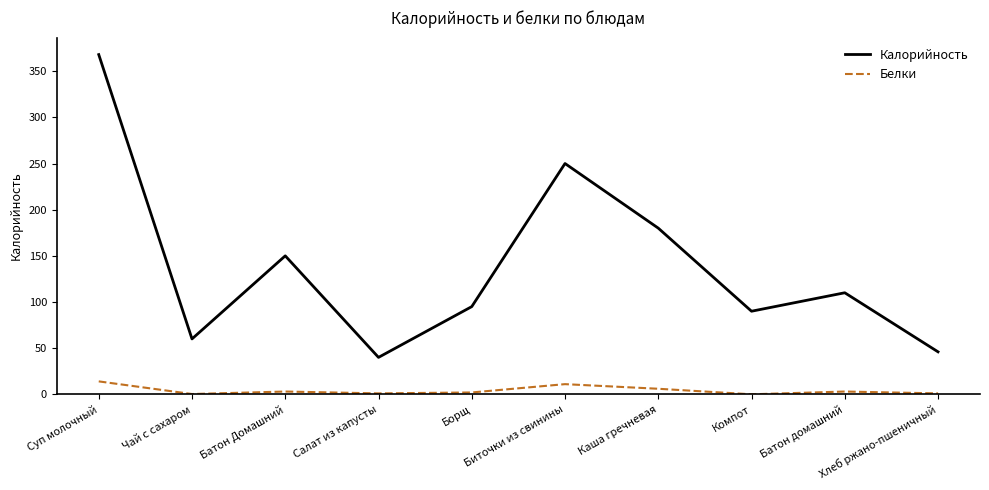

What is the difference between the Белки values at Каша гречневая and Биточки из свинины?

5.0